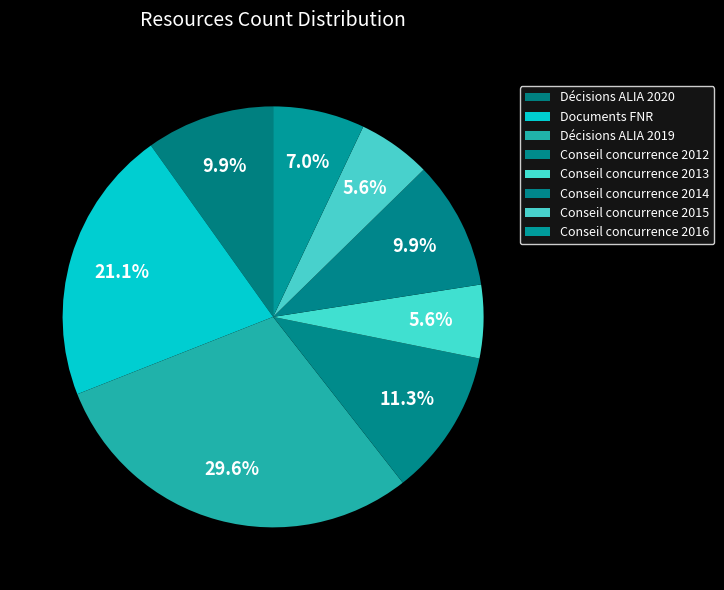

To the nearest percent, what is the combined percentage of Décisions ALIA 2019 and Conseil concurrence 2013?

35%